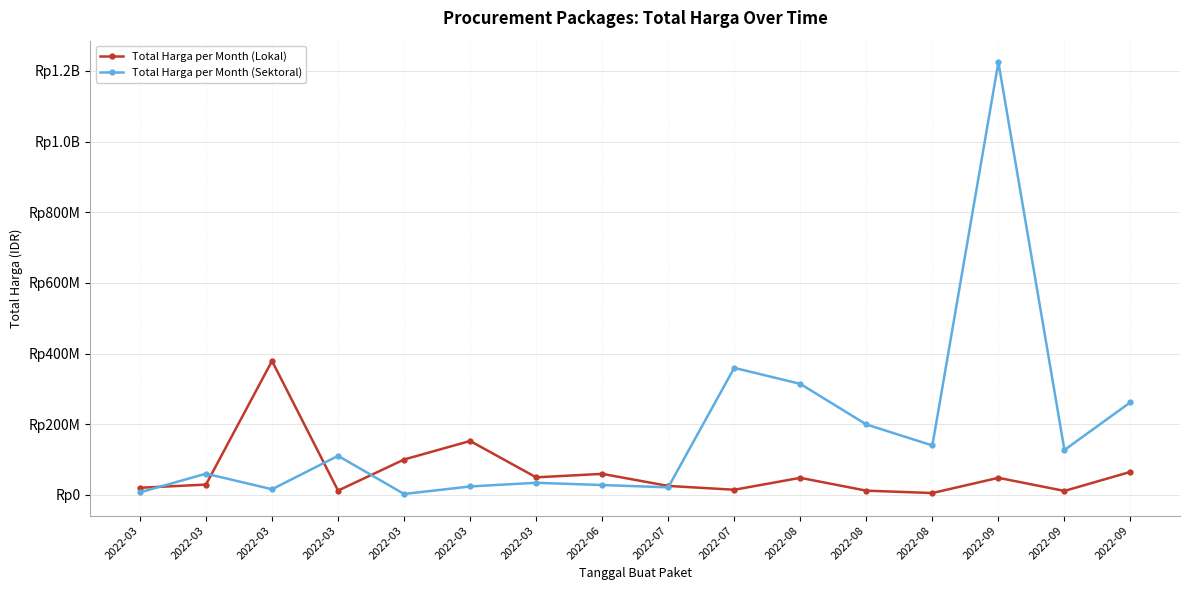

Is this an area chart (filled region under the line)?

No